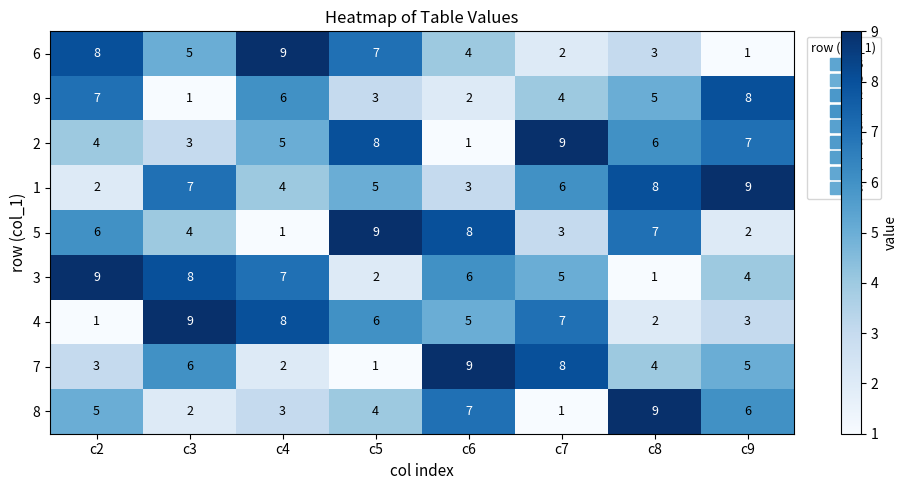

What is the spread (max minus min) of values at c6?

8